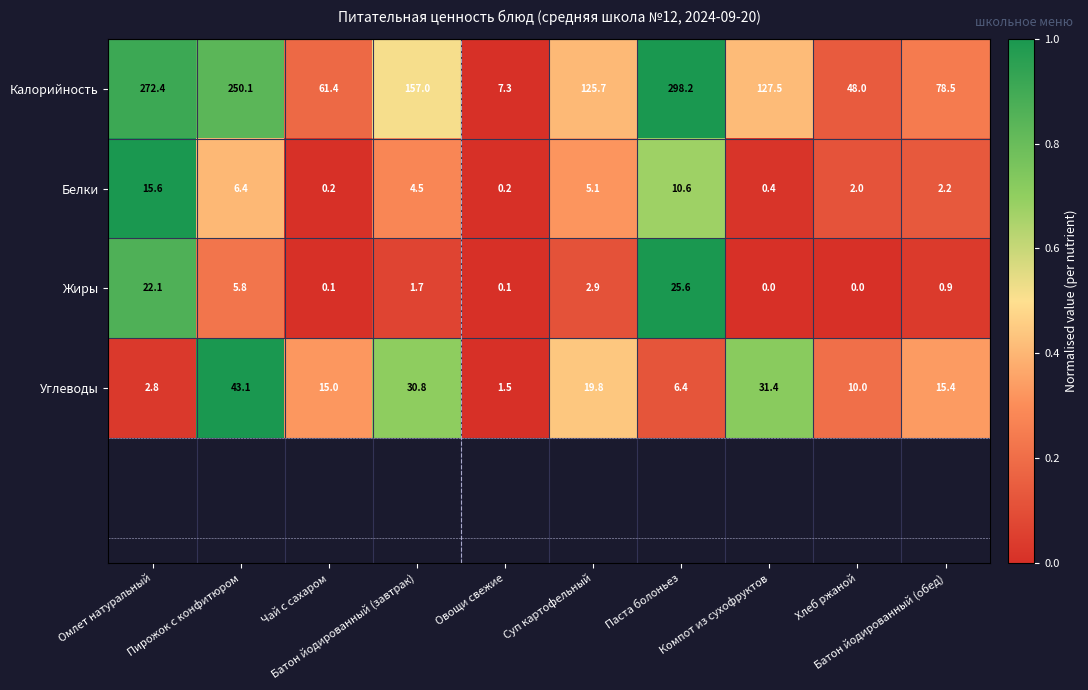

What is the sum of all Белки values?

47.2